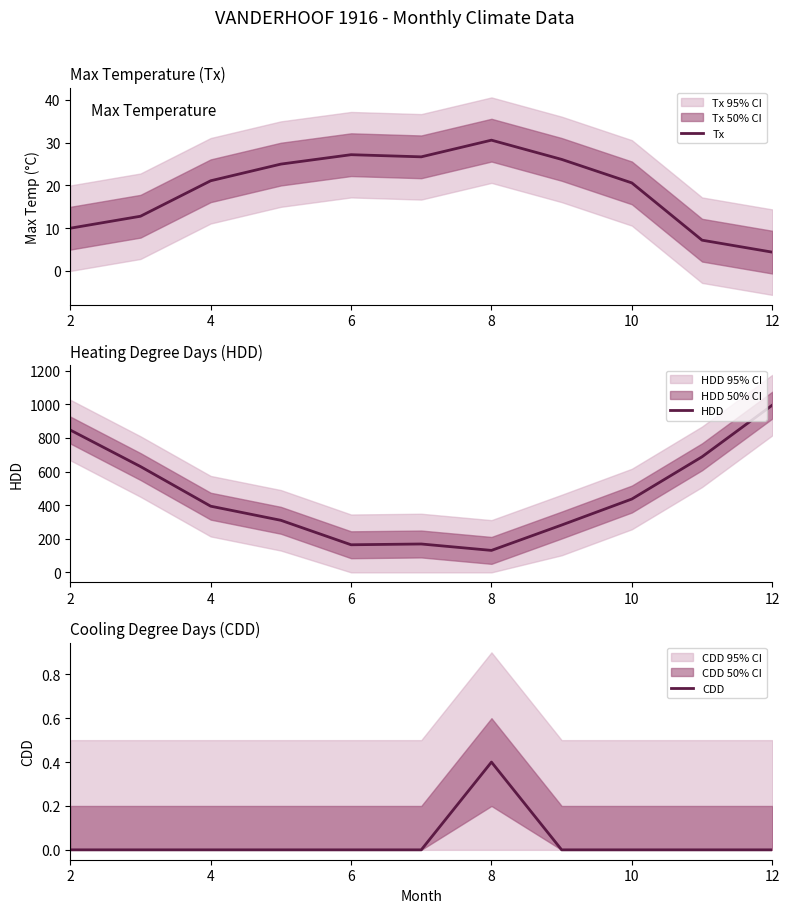

Where does the Tx series first go above 21?

4